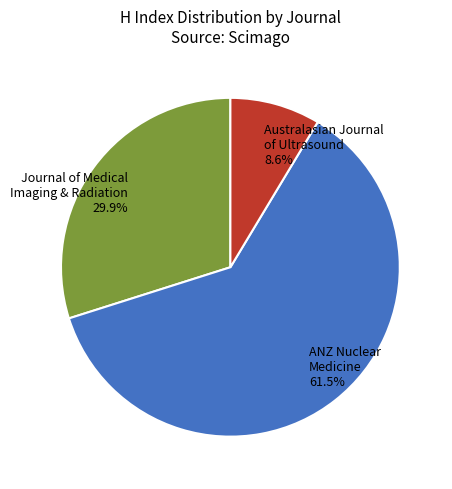

Is there a majority slice in this chart?

Yes